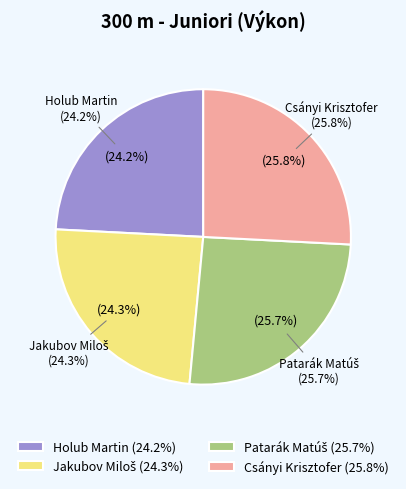

Which slice is the smallest?

Holub Martin